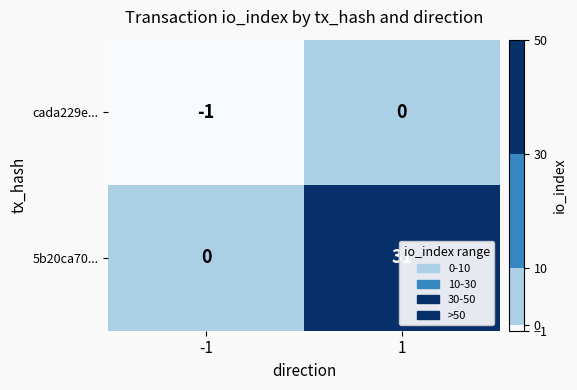

True or false: cada229e... has a value of 0 at 1.

True